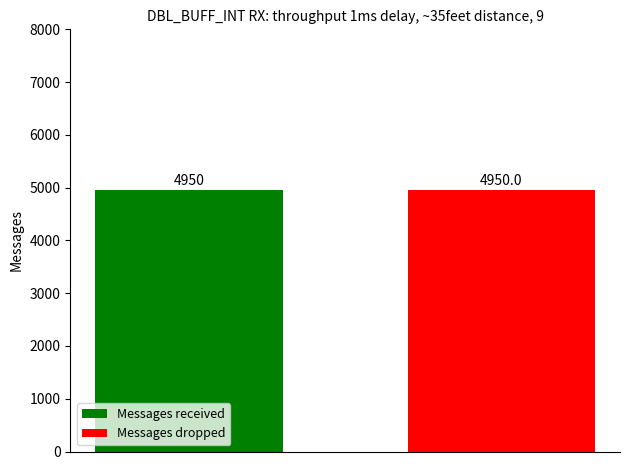

How many series are shown in this chart?

2